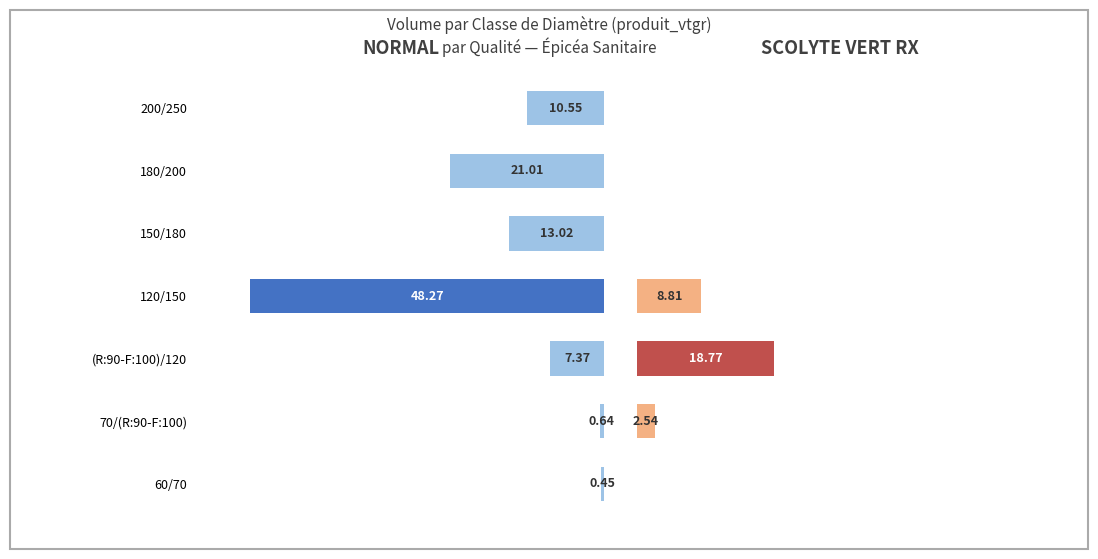

What is the sum of all NORMAL values?

101.3